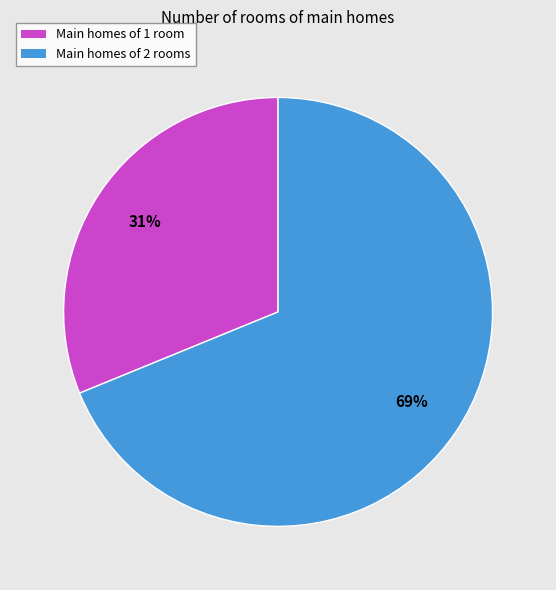

Is there a majority slice in this chart?

Yes